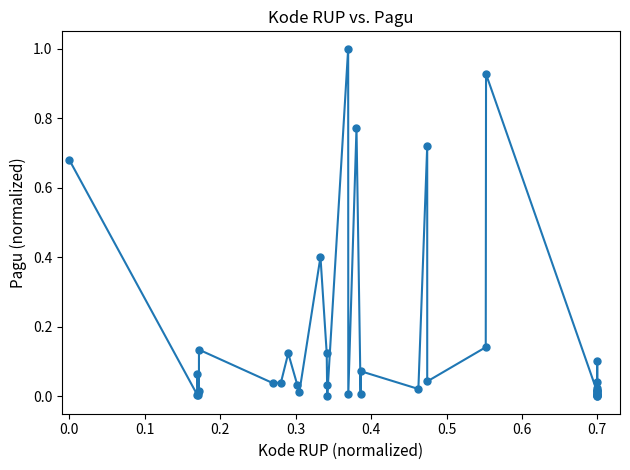

What is the greatest value displayed?

1.0